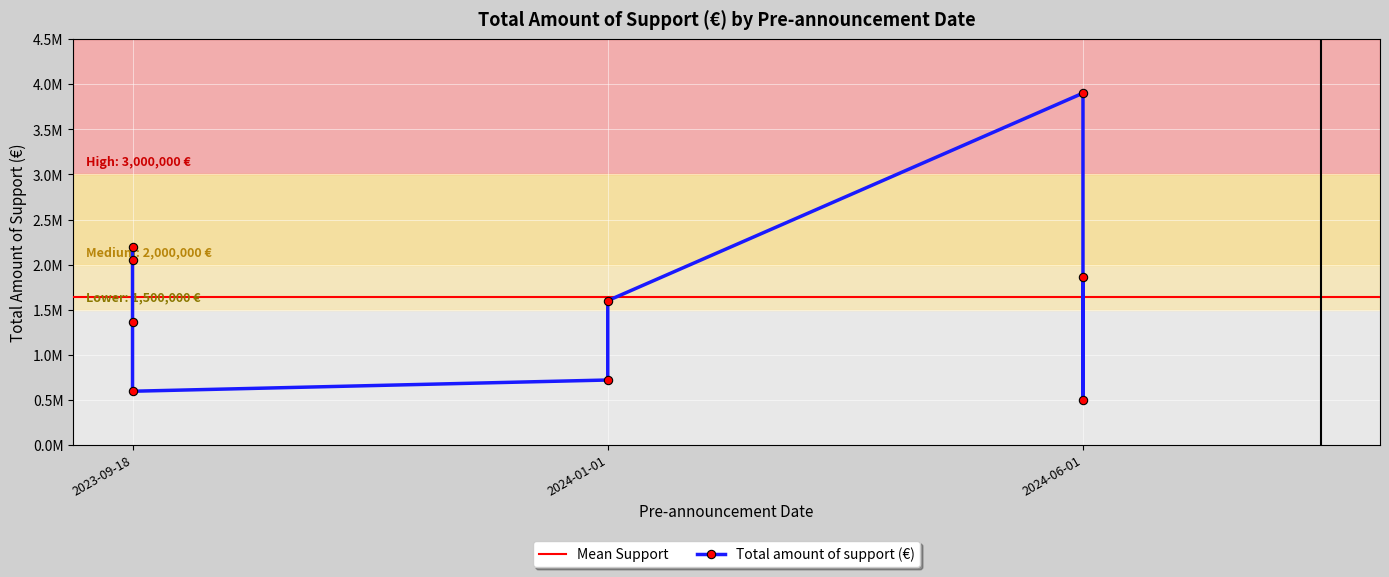

What is the change in value from 2024-01-01 to 2024-06-01?

+3181998